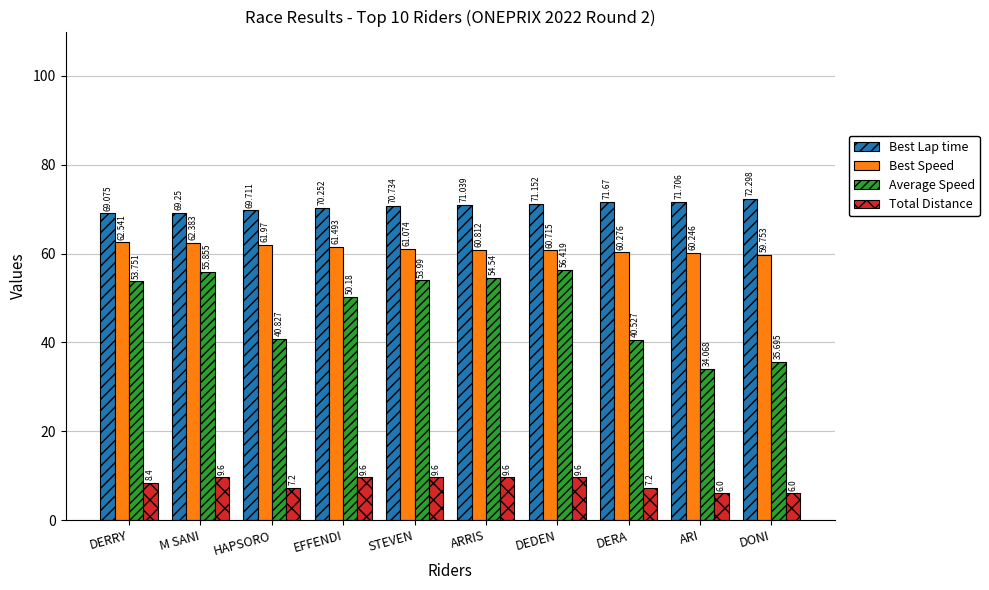

Are the bars grouped side by side (vs. stacked)?

Yes